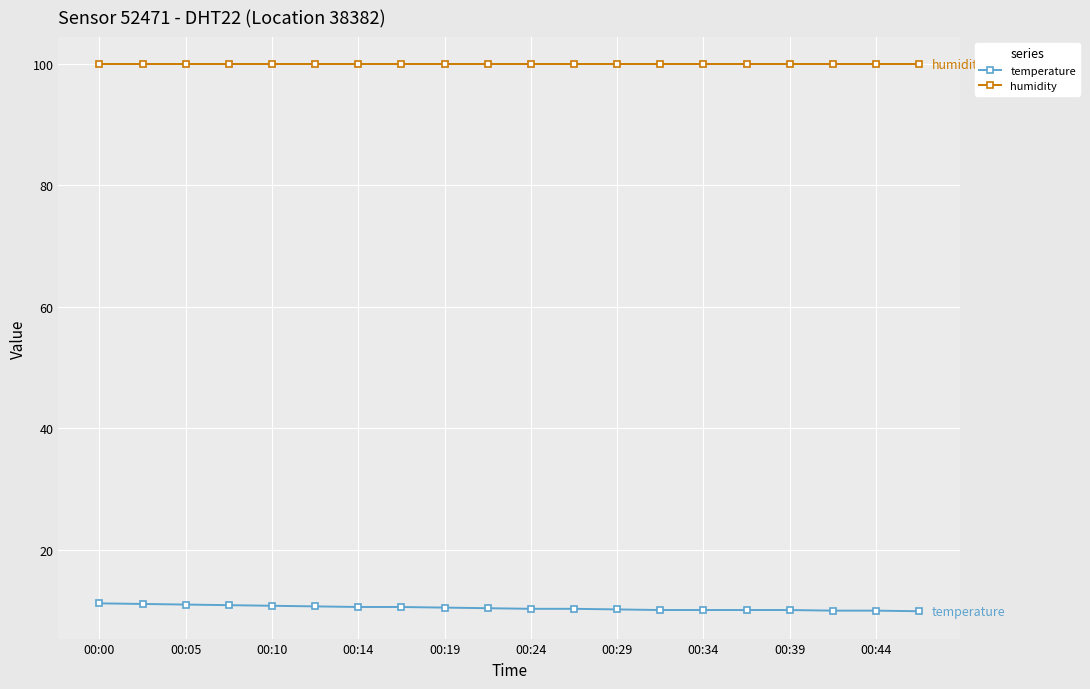

What is the greatest value displayed?

99.9